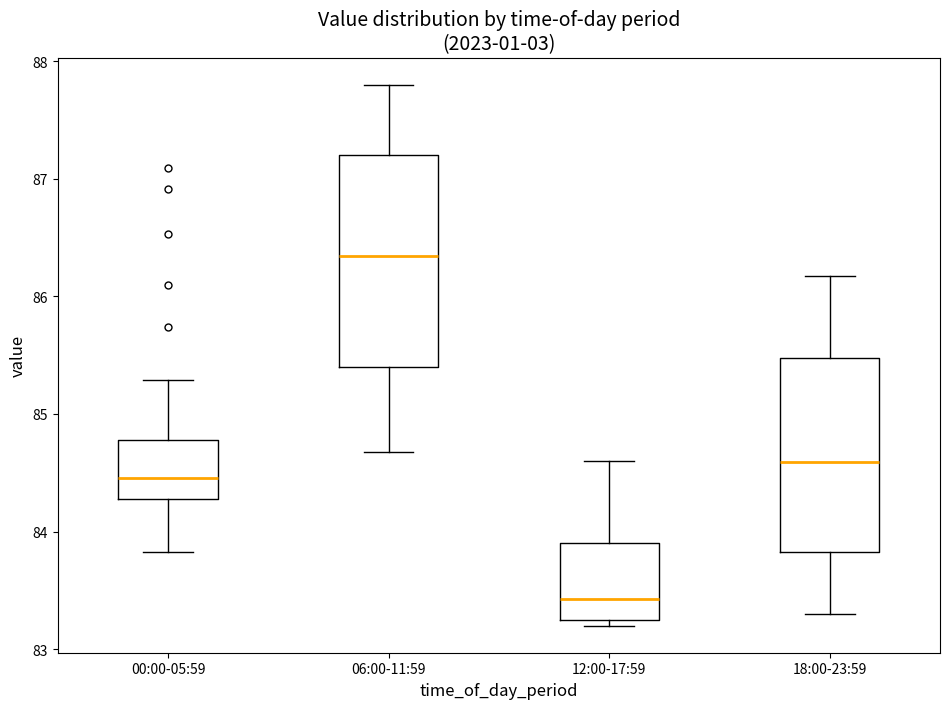

Reading left to right, transcribe this box plot: for each box, give where its median line is, the range the box spans, and where its two whiskers end, as read against the y-axis. The values are not printed on the chart, so give them approximately, as read against the axis.

00:00-05:59: median 84.5, box 84.3 to 84.8, whiskers 83.8 to 85.3
06:00-11:59: median 86.3, box 85.4 to 87.2, whiskers 84.7 to 87.8
12:00-17:59: median 83.4, box 83.2 to 83.9, whiskers 83.2 (just below the box's lower edge) to 84.6
18:00-23:59: median 84.6, box 83.8 to 85.5, whiskers 83.3 to 86.2